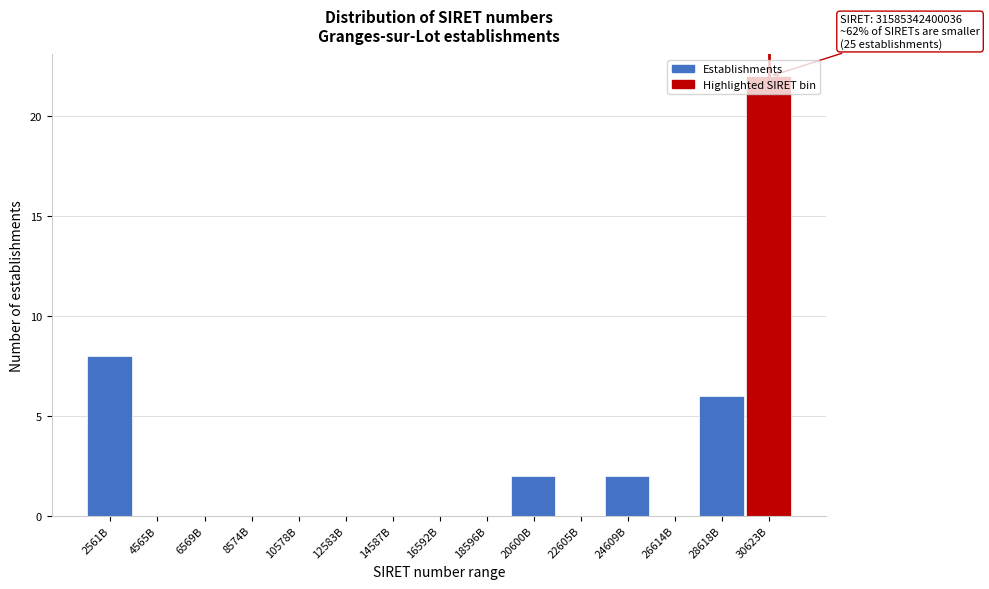

Which label corresponds to the largest value in the chart?

30623B